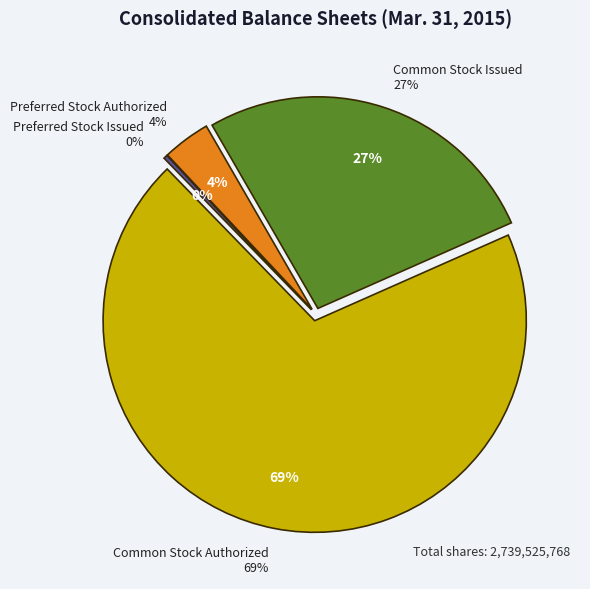

To the nearest percent, what is the combined percentage of Preferred Stock Issued and Common Stock Issued?

27%